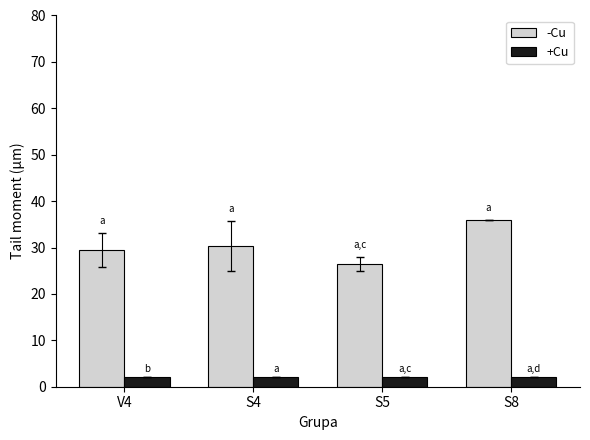

What is the highest value of the +Cu series?

2.0